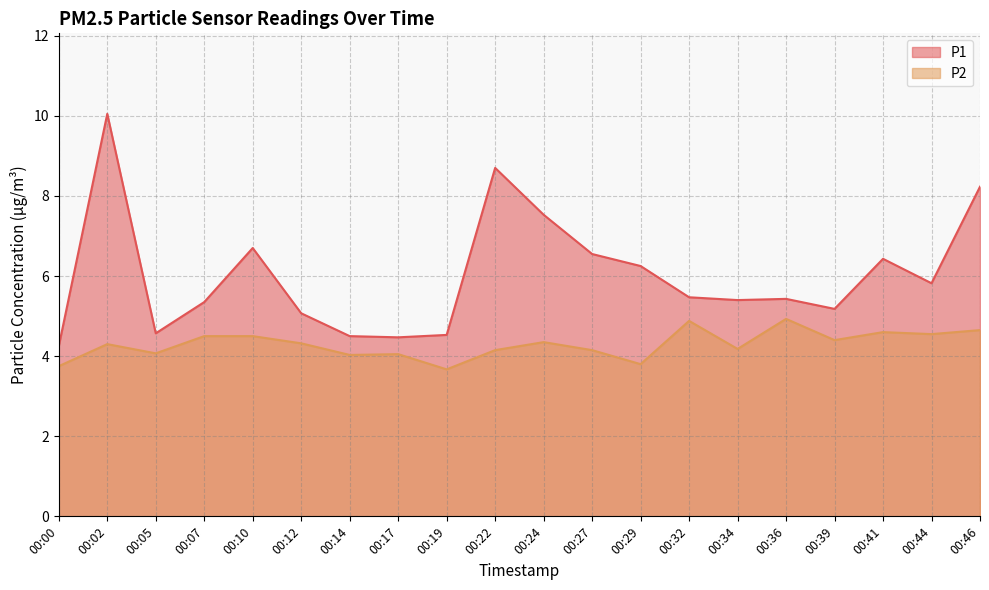

True or false: P1 and P2 intersect in this chart.

False